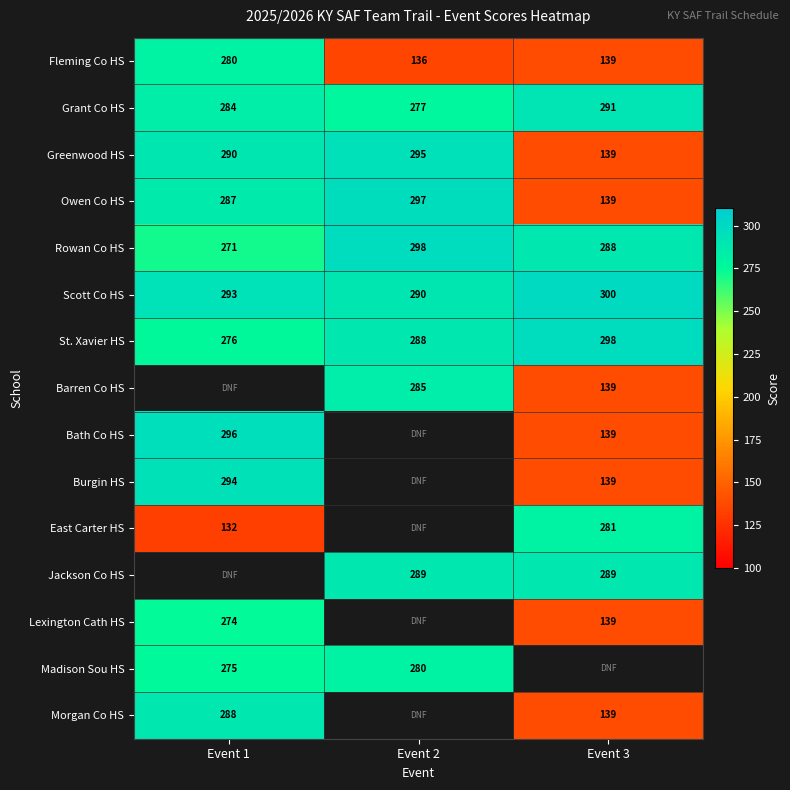

How many categories are shown in the chart?

3